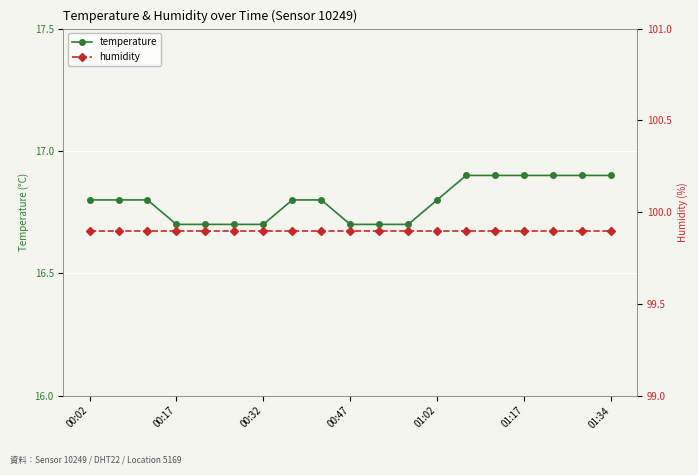

What is the greatest value displayed?

99.9